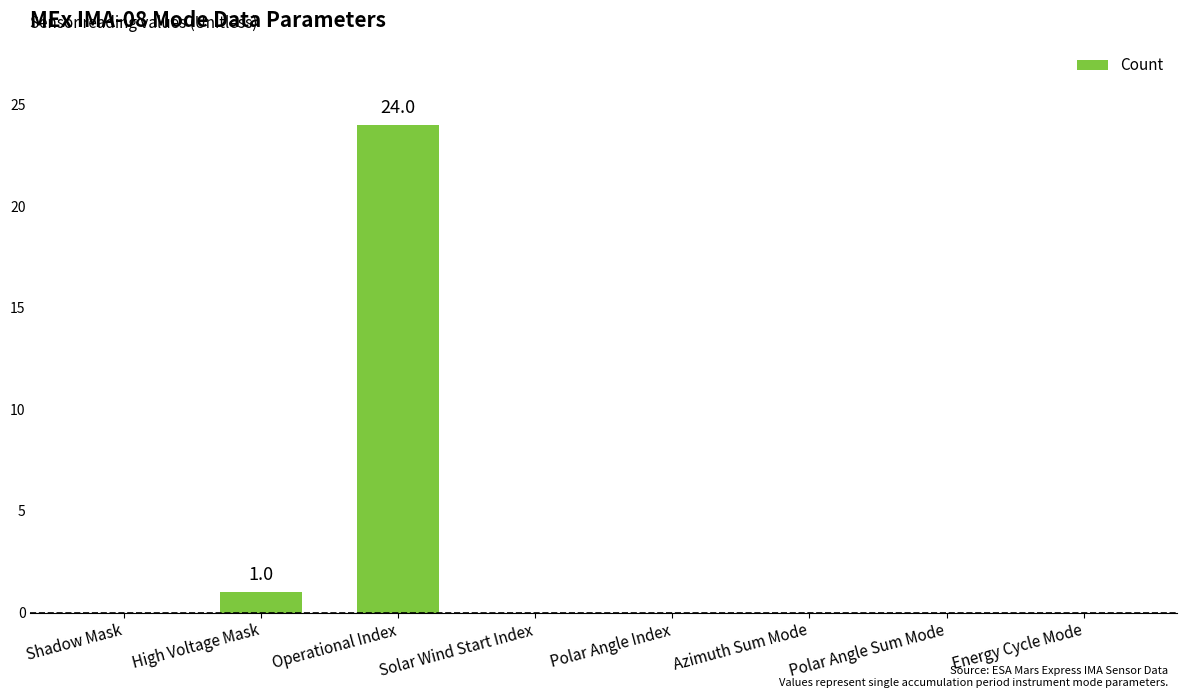

Reading left to right, list all the values displayed in this chart.

Shadow Mask=0	High Voltage Mask=1	Operational Index=24	Solar Wind Start Index=0	Polar Angle Index=0	Azimuth Sum Mode=0	Polar Angle Sum Mode=0	Energy Cycle Mode=0